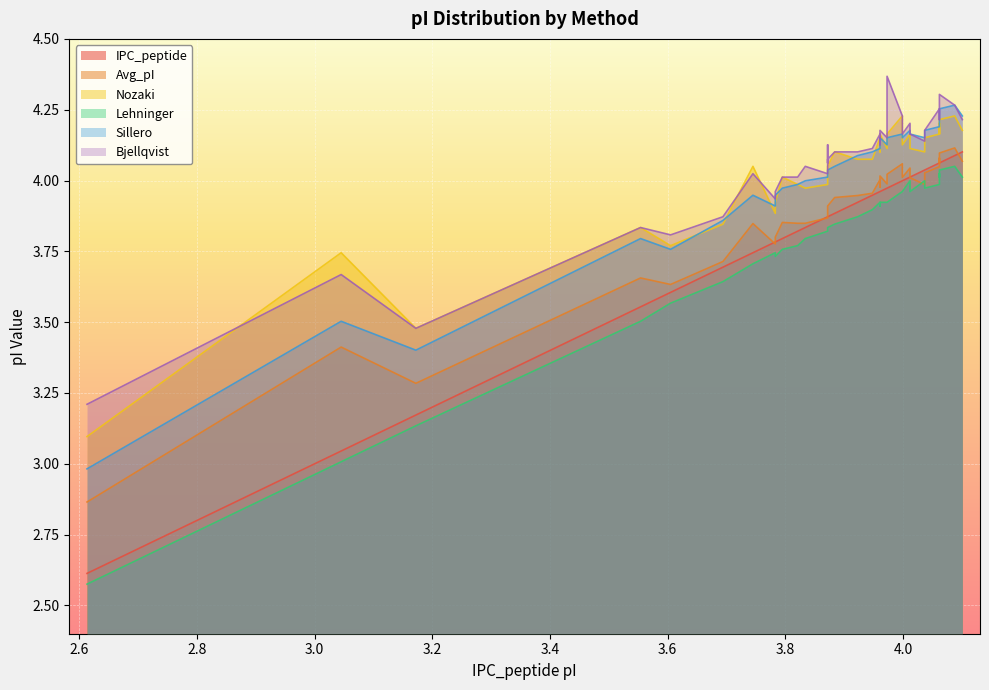

What is the average value of the IPC_peptide series?

4.0